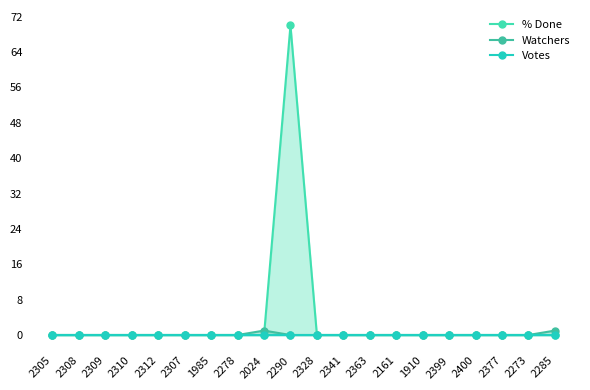

What are all the series names shown in the legend?

% Done, Watchers, Votes